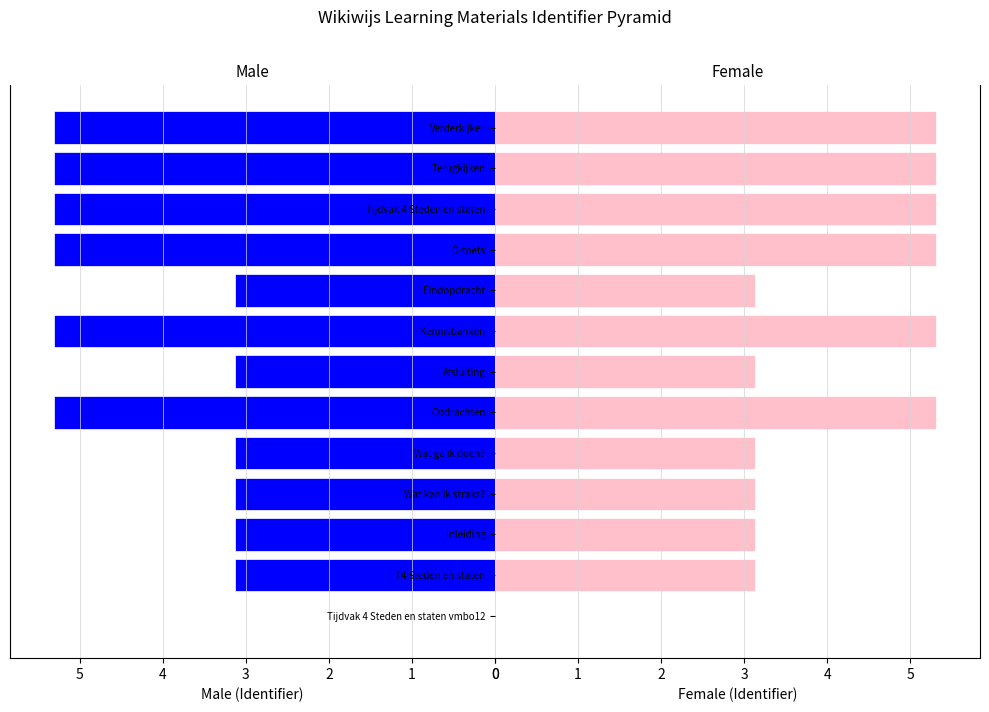

Rank the series by their maximum value, from lowest to highest.

Male (Identifier), Female (Identifier)